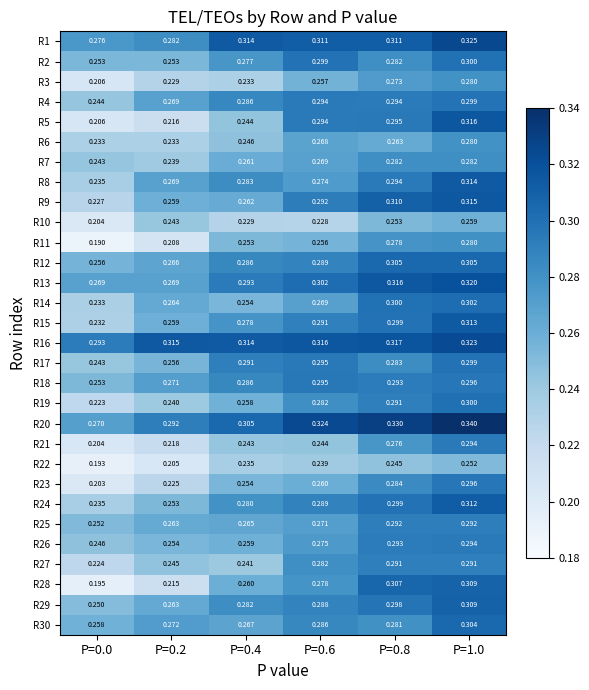

Is the value of R10 at P=0.8 greater than the value of R15 at P=0.8?

No